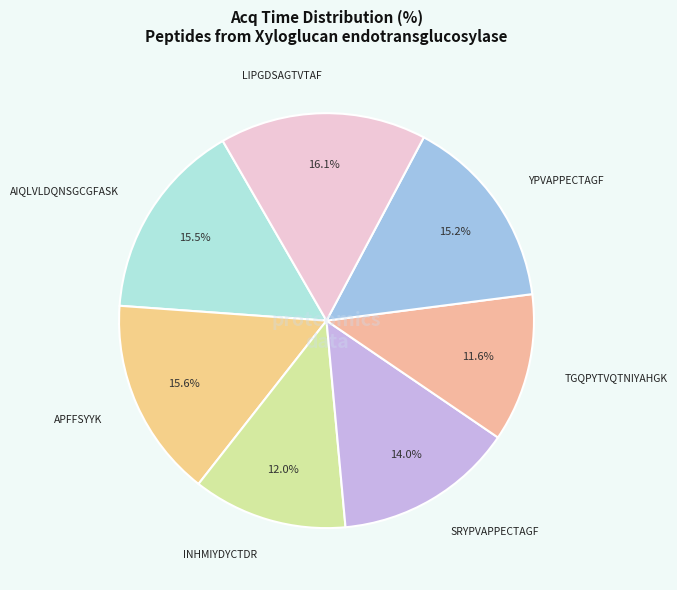

Combined, what portion of the pie is LIPGDSAGTVTAF and INHMIYDYCTDR?

28.1%